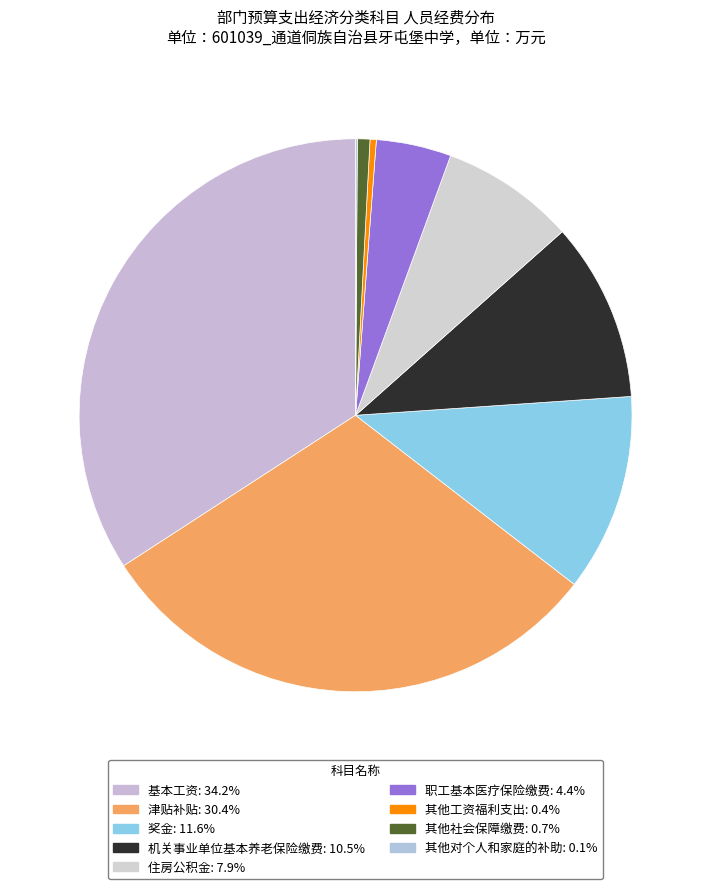

Which slice is the smallest?

其他对个人和家庭的补助